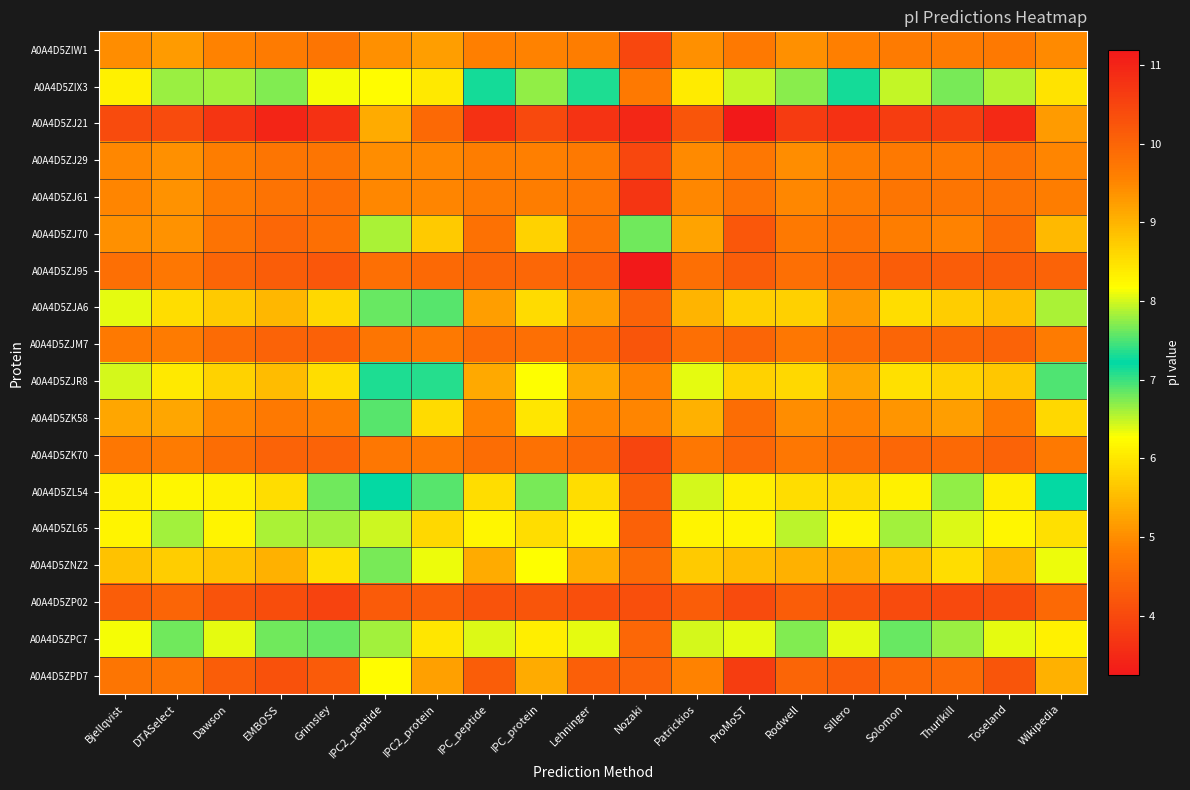

At which category does the chart reach its peak across all series?

ProMoST